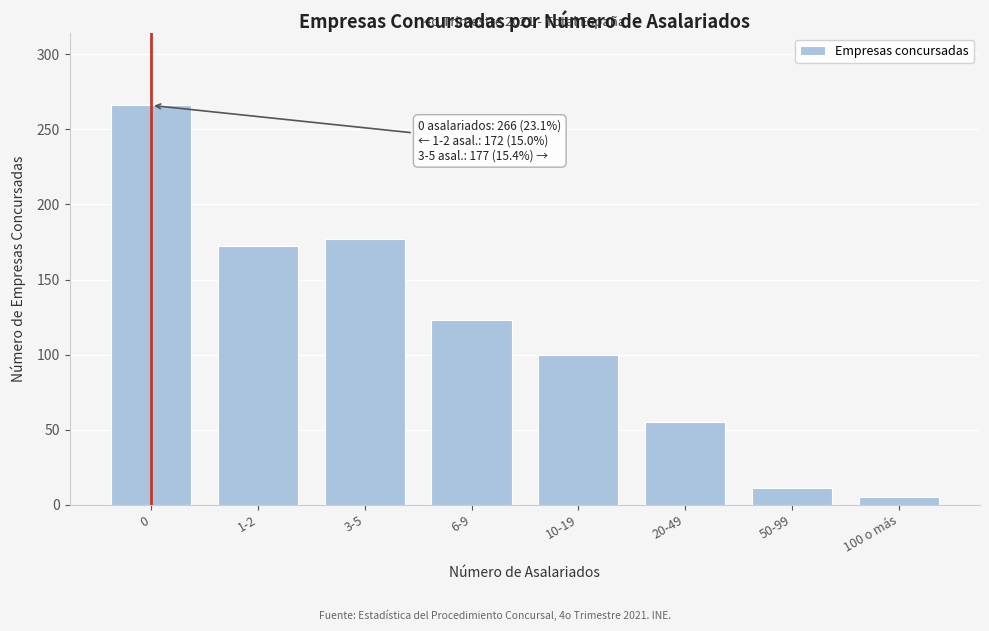

Reading left to right, what are all the values shown in this chart?

266	172	177	123	100	55	11	5